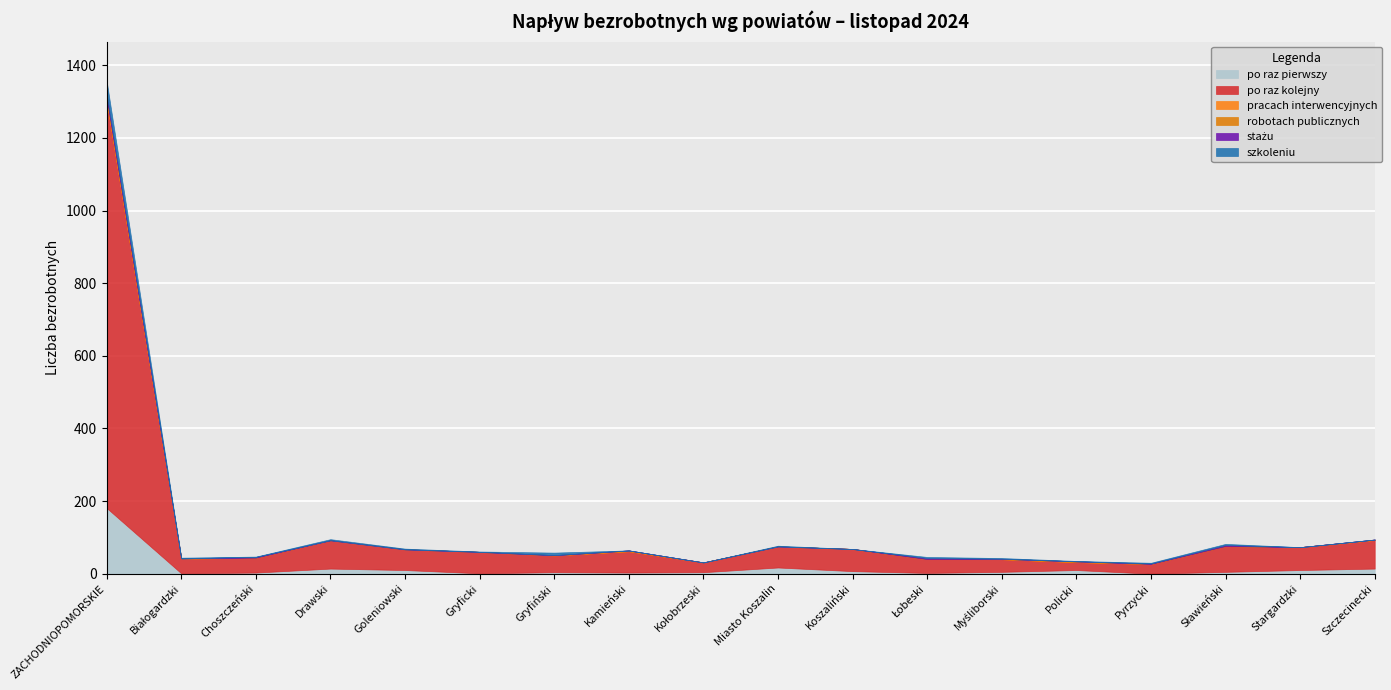

What is the label of the 4th point from the right?

Pyrzycki